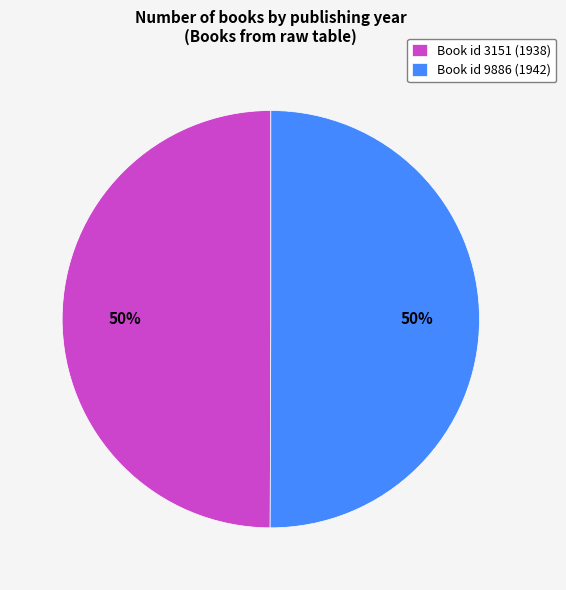

Approximately how many times larger is the value at Book id 3151 (1938) compared to Book id 9886 (1942)?

1.0